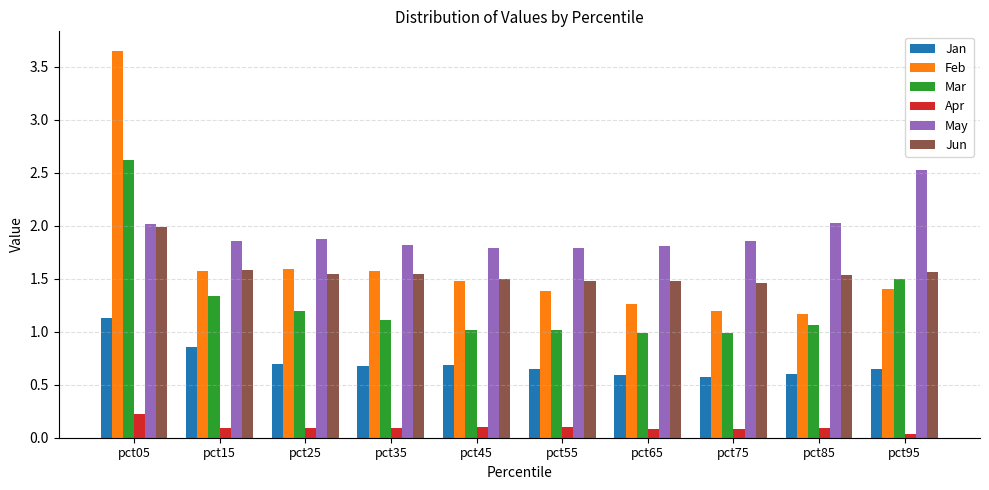

Does the chart contain any negative values?

No